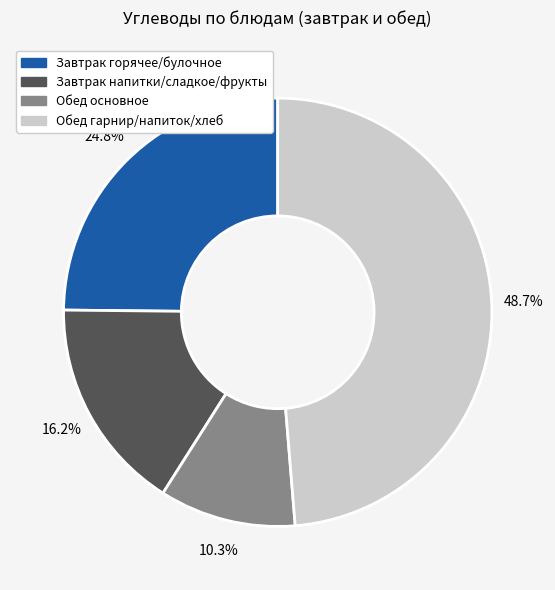

Is there any slice that represents more than half of the pie?

No